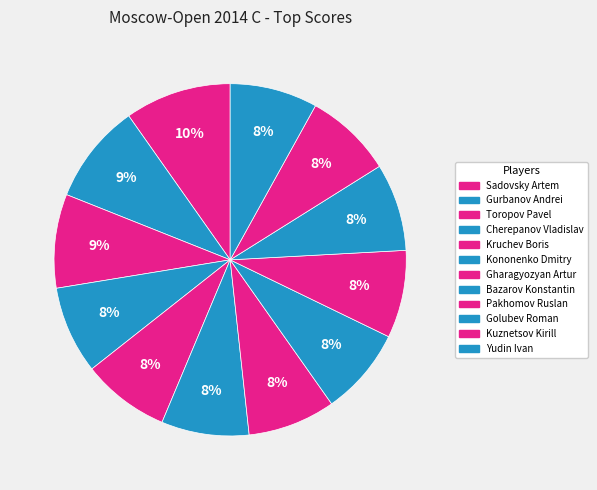

What is the ratio of the value at Pakhomov Ruslan to the value at Sadovsky Artem?

0.8